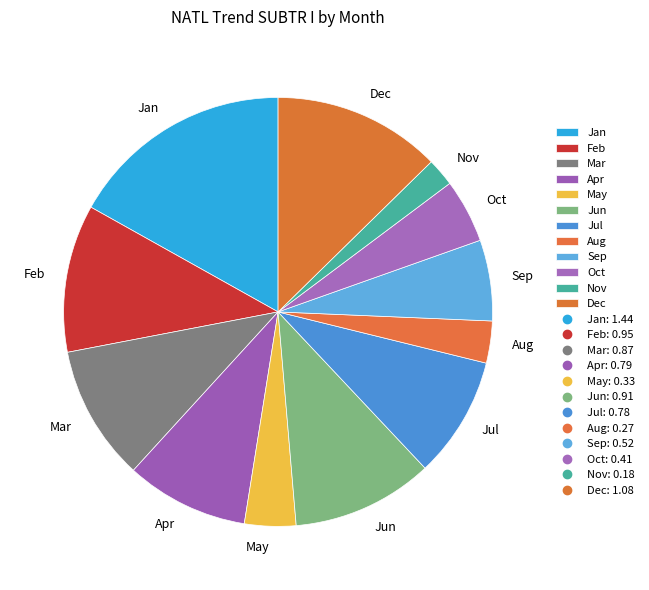

The Jan slice represents 17% of the pie. True or false?

True